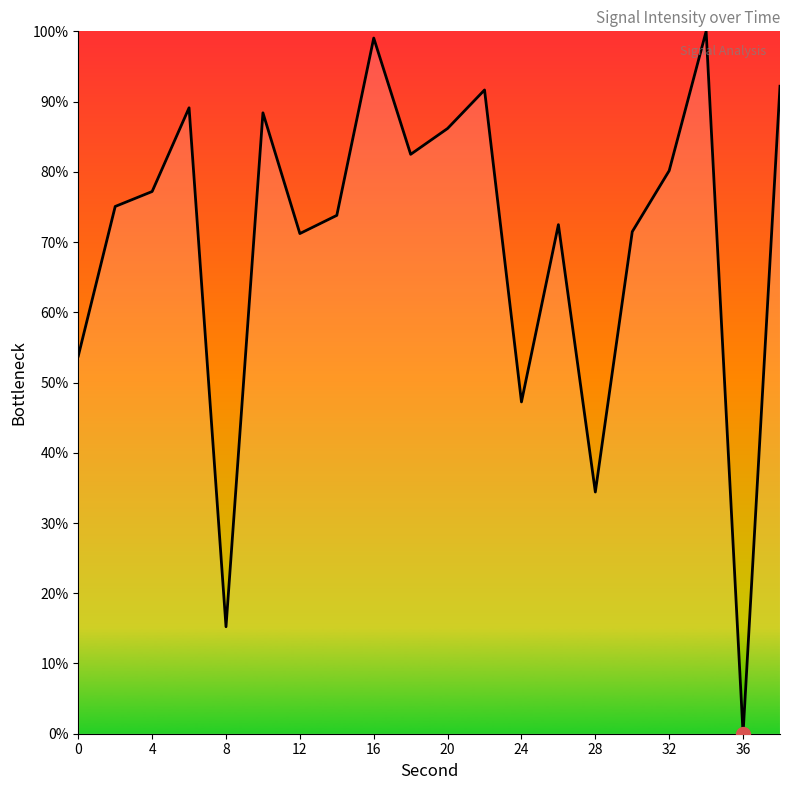

What is the greatest value displayed?

100.0